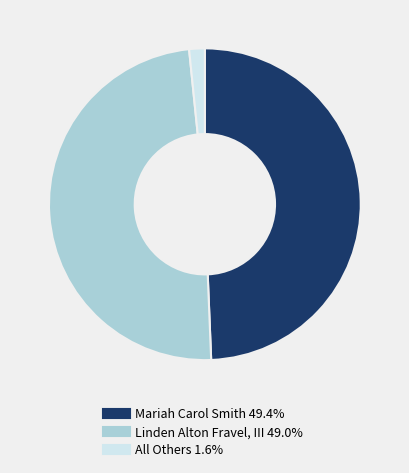

Rank the categories by value from highest to lowest.

Mariah Carol Smith, Linden Alton Fravel, III, All Others